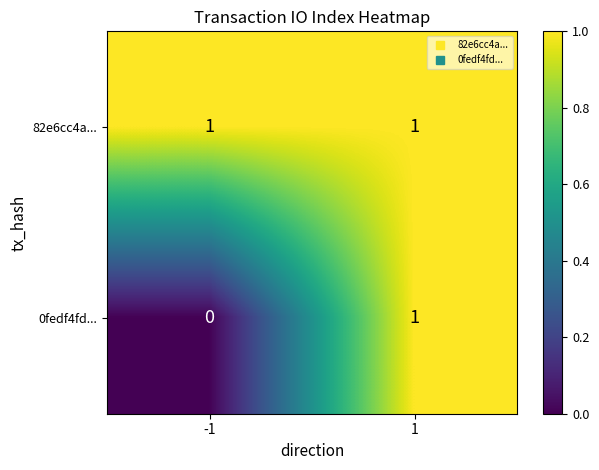

Between -1 and 1, which series saw the biggest shift?

0fedf4fd...